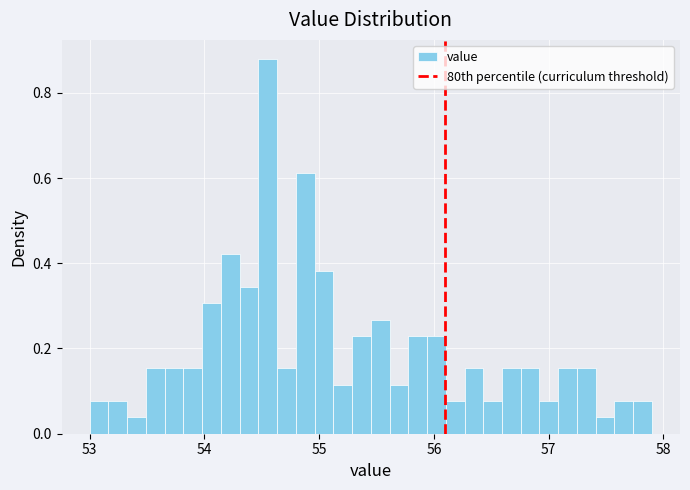

Around what value on the x-axis is the tallest bar? Give the approximate position of its centre, as read against the axis.

54.6